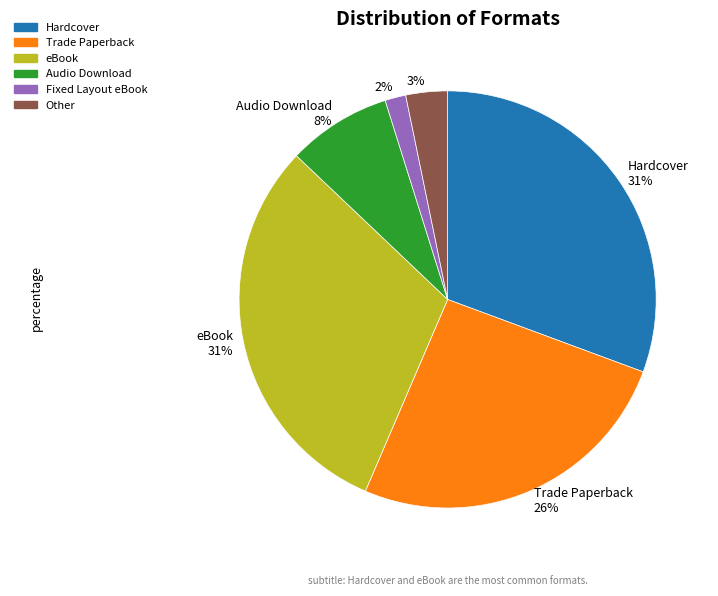

Is it true that Trade Paperback is 36% of the pie?

False